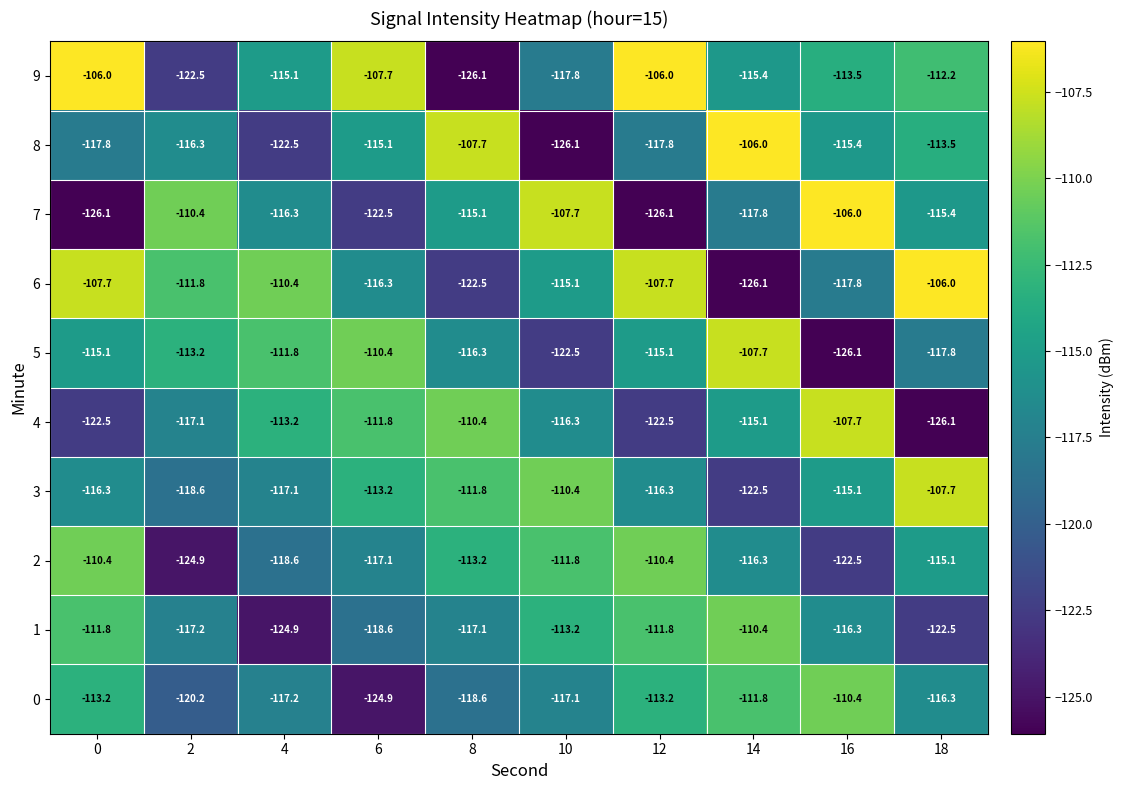

Which series has the largest total across all categories?

6